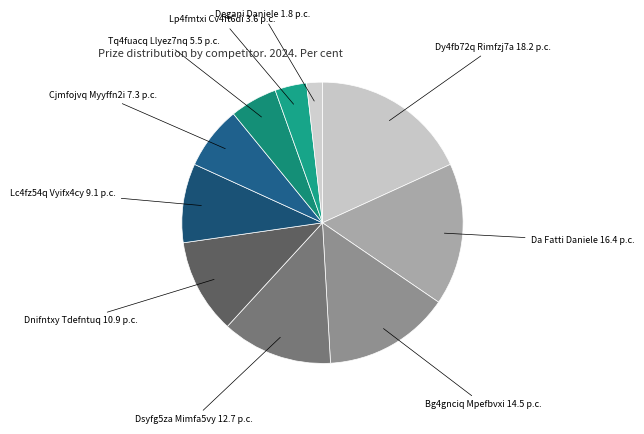

Which slice is the largest?

Dy4fb72q Rimfzj7a